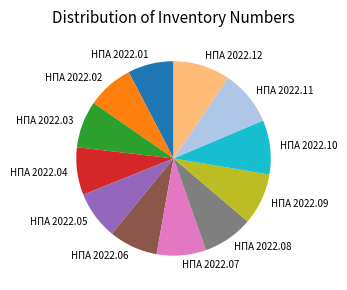

True or false: НПА 2022.01 accounts for 8% of the total.

True